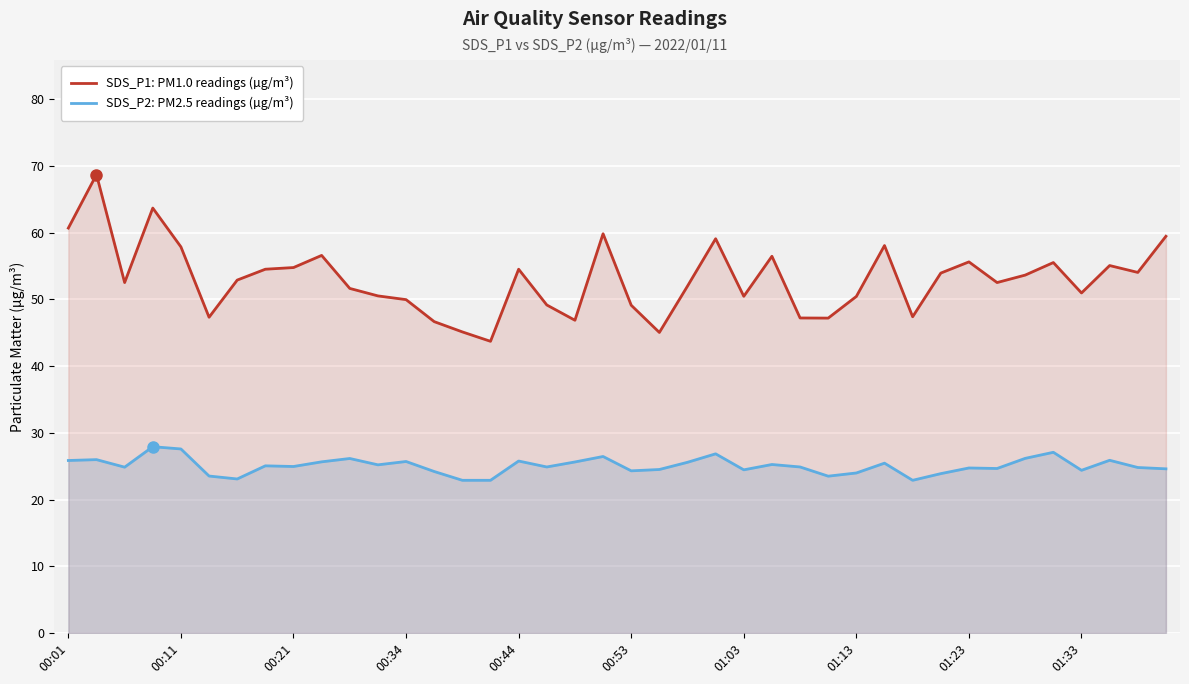

What is the difference between the maximum and minimum values in the SDS_P1: PM1.0 readings (µg/m³) series?

25.0